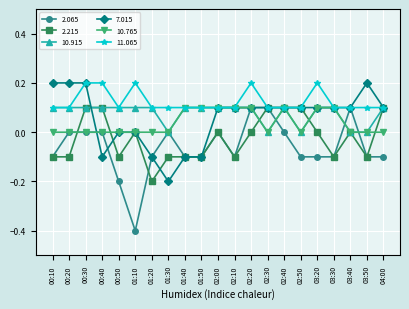

Does the chart have visible grid lines?

Yes